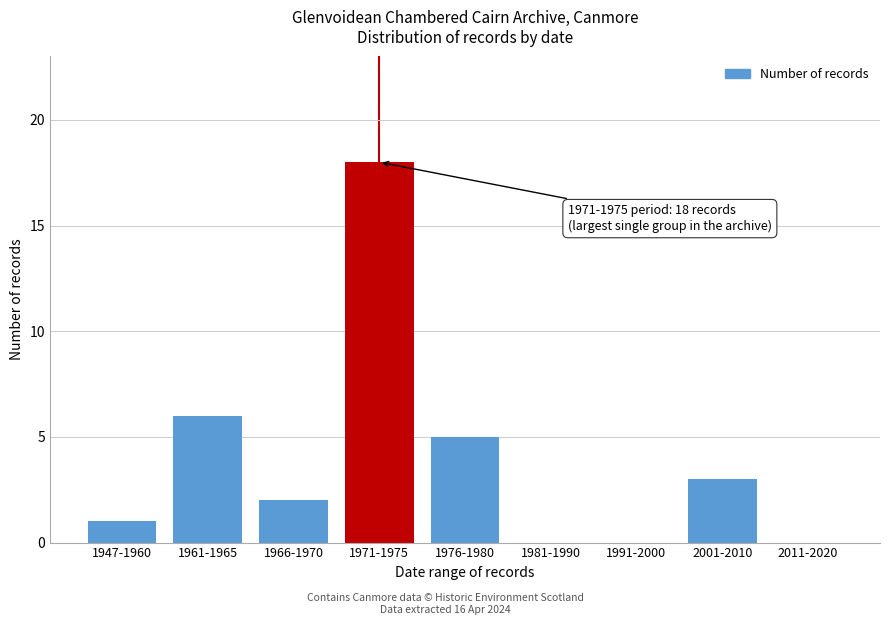

Reading left to right, list all the values displayed in this chart.

1947-1960=1	1961-1965=6	1966-1970=2	1971-1975=18	1976-1980=5	1981-1990=0	1991-2000=0	2001-2010=3	2011-2020=0